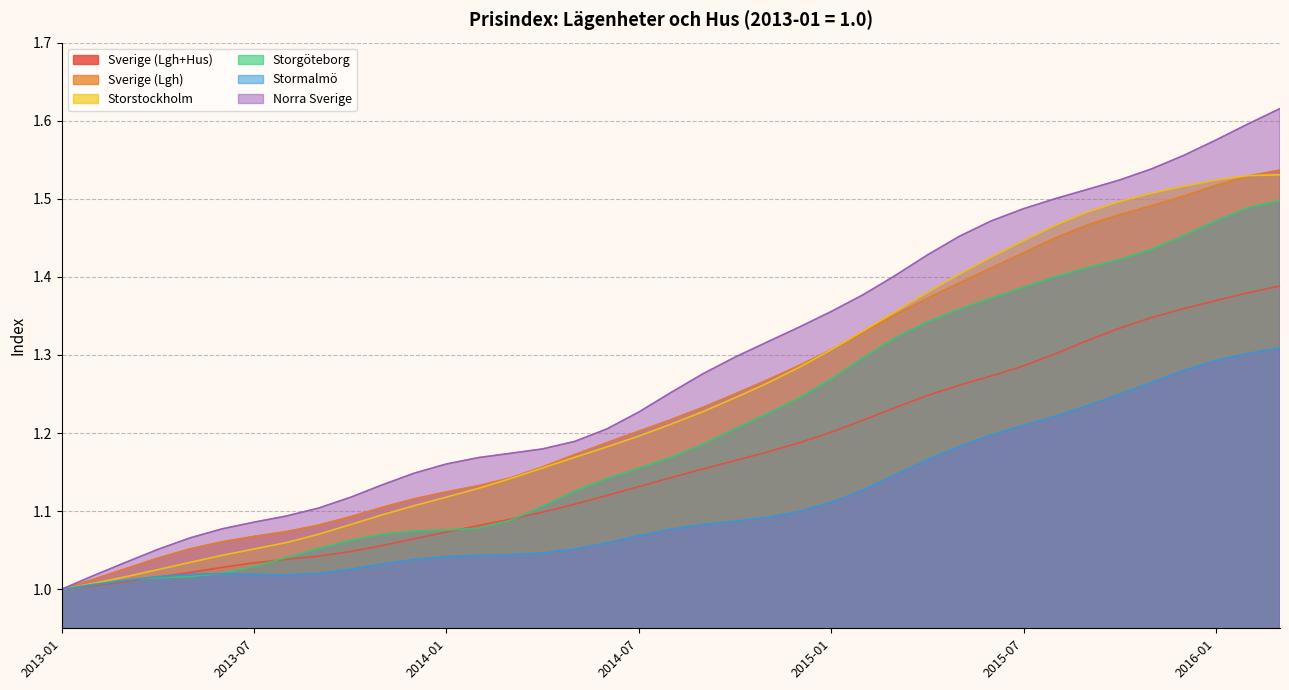

True or false: Sverige (Lgh+Hus) and Storstockholm cross at least once.

False